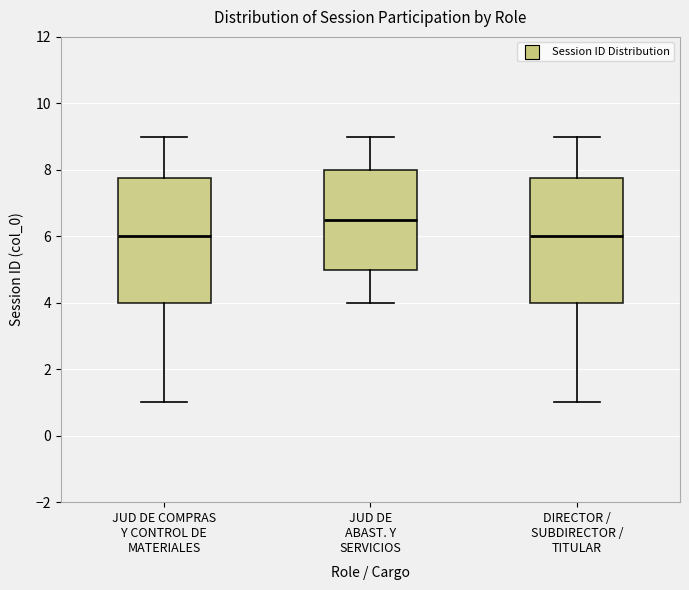

Reading left to right, read every box against the y-axis: the position of its median line, the range the box covers, and the ends of its whiskers. The values are not printed on the chart, so give them approximately, as read against the axis.

JUD DE COMPRAS Y CONTROL DE MATERIALES: median 6.0, box 4.0 to 7.8, whiskers 1.0 to 9.0
JUD DE ABAST. Y SERVICIOS: median 6.6, box 5.0 to 8.0, whiskers 4.0 to 9.0
DIRECTOR / SUBDIRECTOR / TITULAR: median 6.0, box 4.0 to 7.8, whiskers 1.0 to 9.0